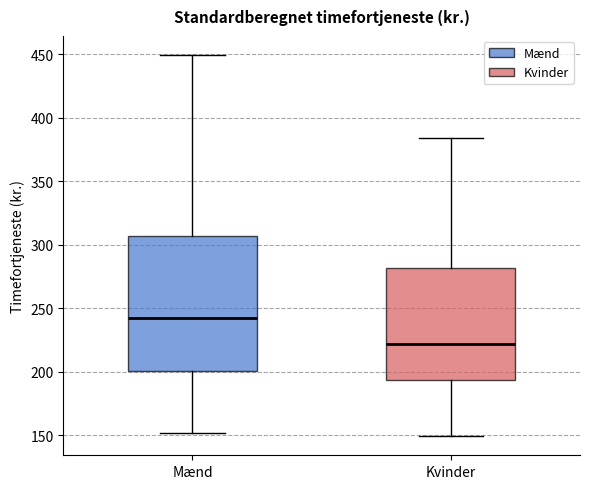

Reading left to right, read every box against the y-axis: the position of its median line, the range the box covers, and the ends of its whiskers. The values are not printed on the chart, so give them approximately, as read against the axis.

Mænd: median 245, box 200 to 305, whiskers 150 to 450
Kvinder: median 220, box 195 to 280, whiskers 150 to 385